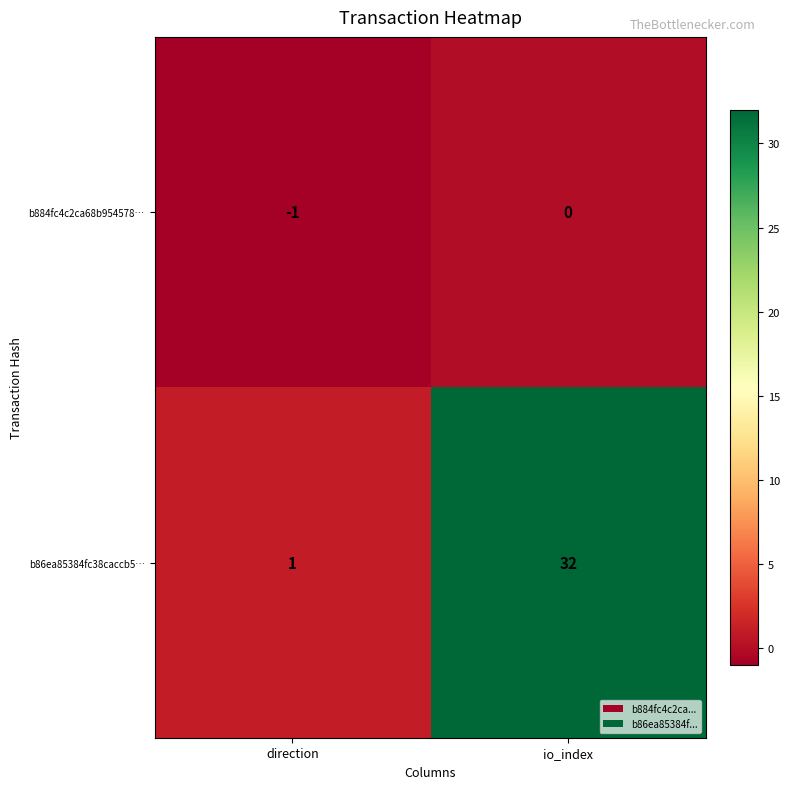

Reading left to right, transcribe all the data shown in this chart.

b884fc4c2ca68b954578…: -1	0
b86ea85384fc38caccb5…: 1	32